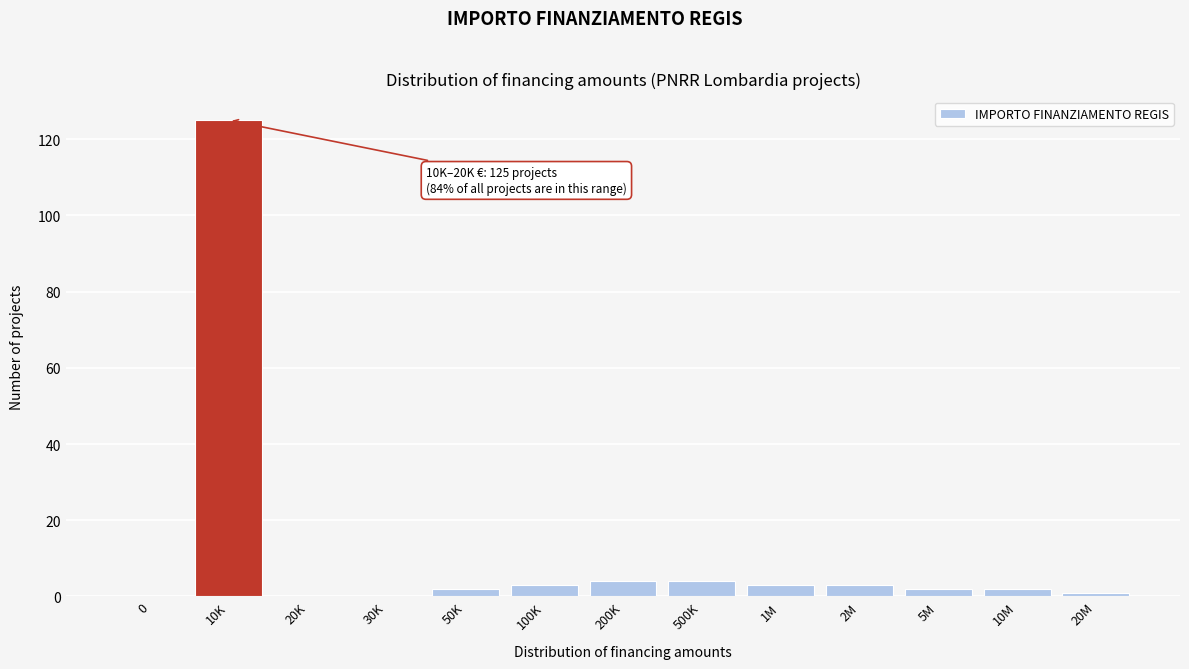

Reading left to right, transcribe all the data shown in this chart.

0=0	10K=125	20K=0	30K=0	50K=2	100K=3	200K=4	500K=4	1M=3	2M=3	5M=2	10M=2	20M=1